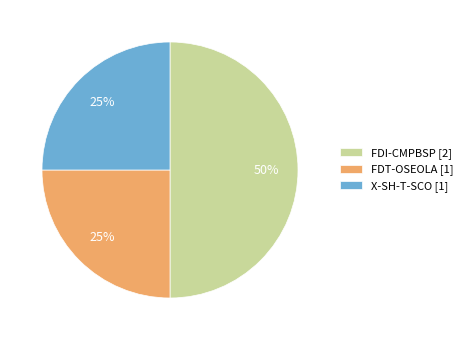

Is FDT-OSEOLA [1] the majority of the pie?

No